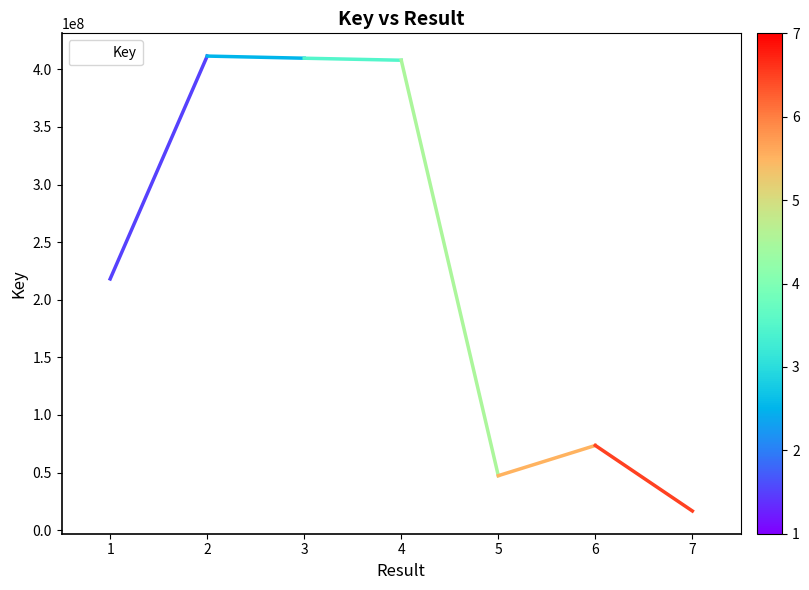

What is the difference between the maximum and minimum values?

394863282